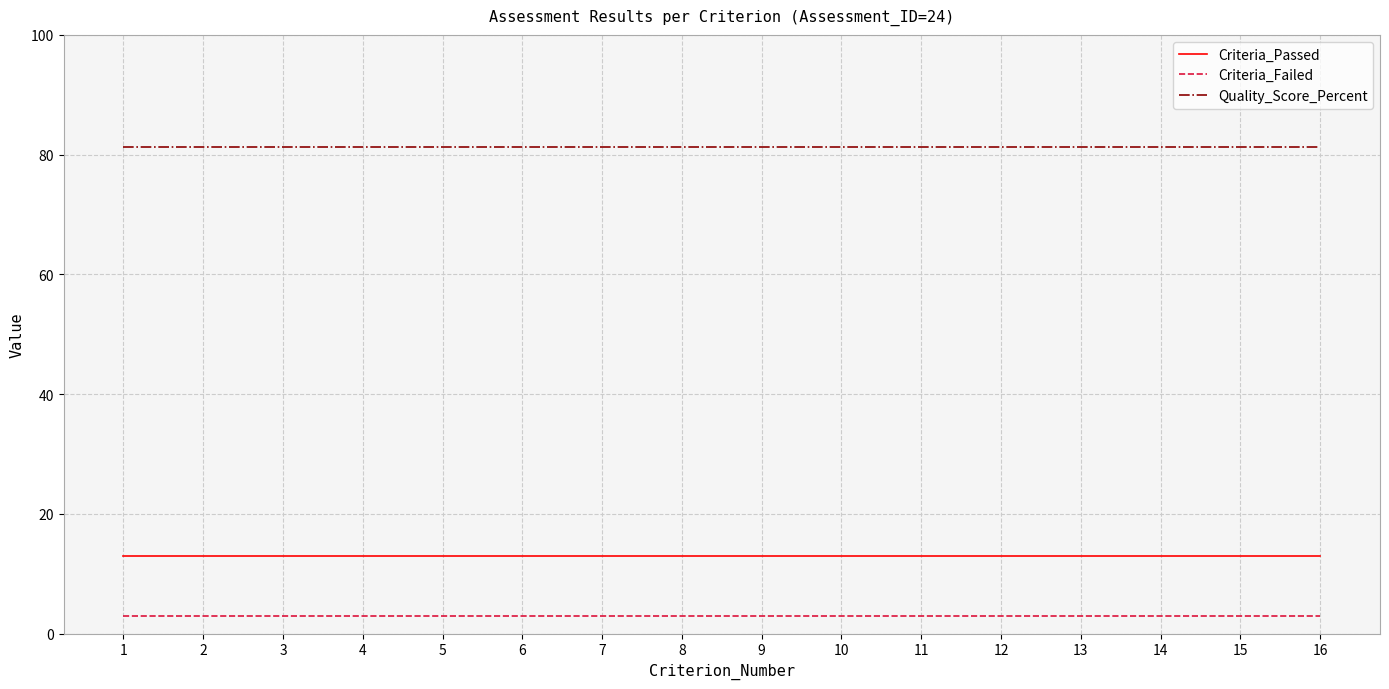

At 12, list the series in order from largest to smallest.

Quality_Score_Percent, Criteria_Passed, Criteria_Failed